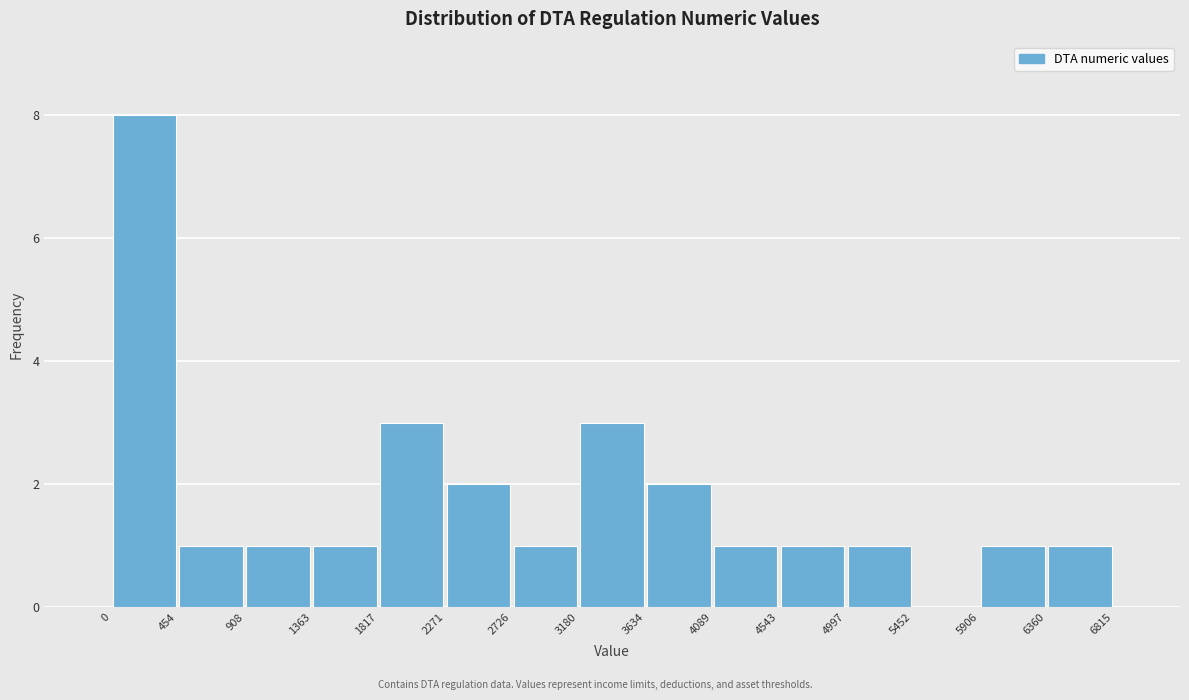

How tall is the bar that spans 3634 to 4089 on the x-axis? The values are not printed on the chart, so give them approximately, as read against the axis.

2